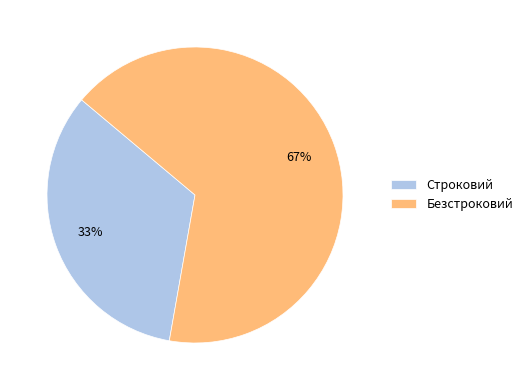

Which category has the smallest portion of the pie?

Строковий